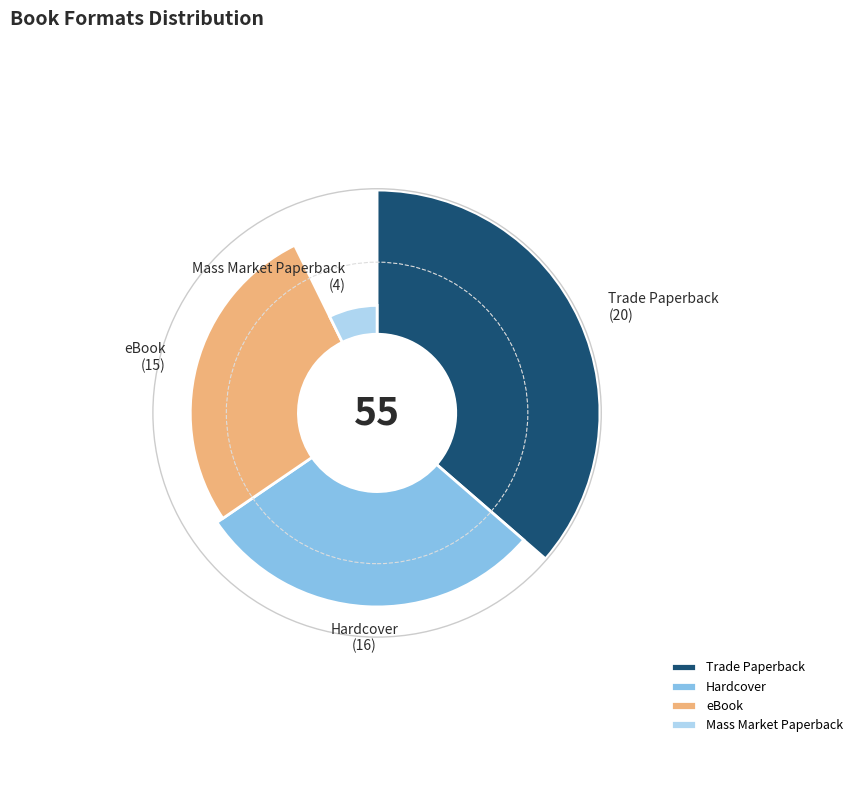

How many slices are in this pie chart?

4